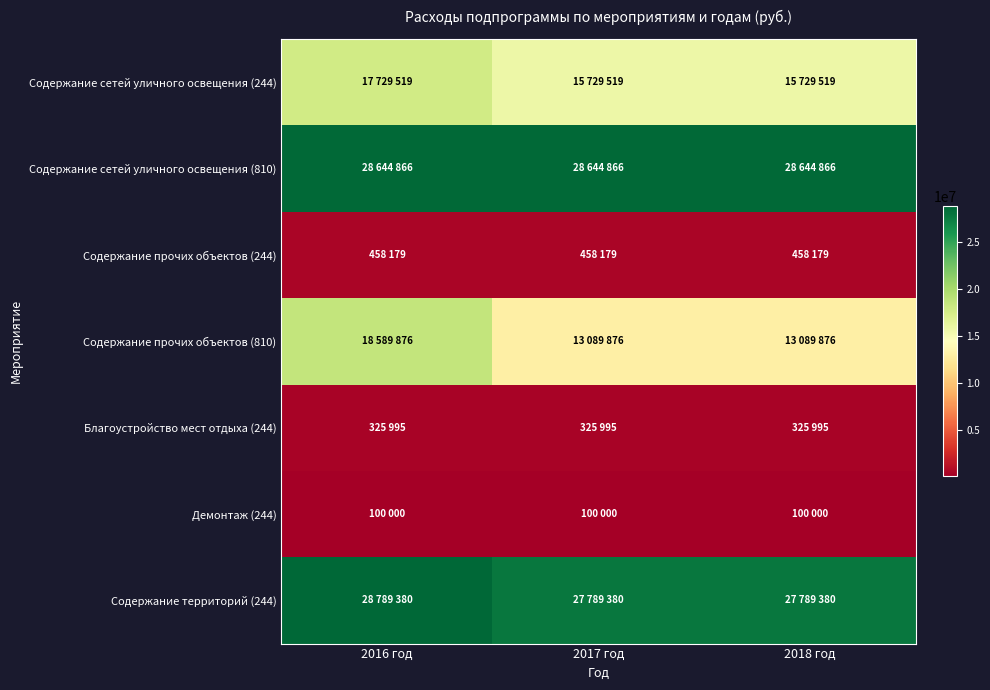

What is the total value across all series at 2016 год?

94637815